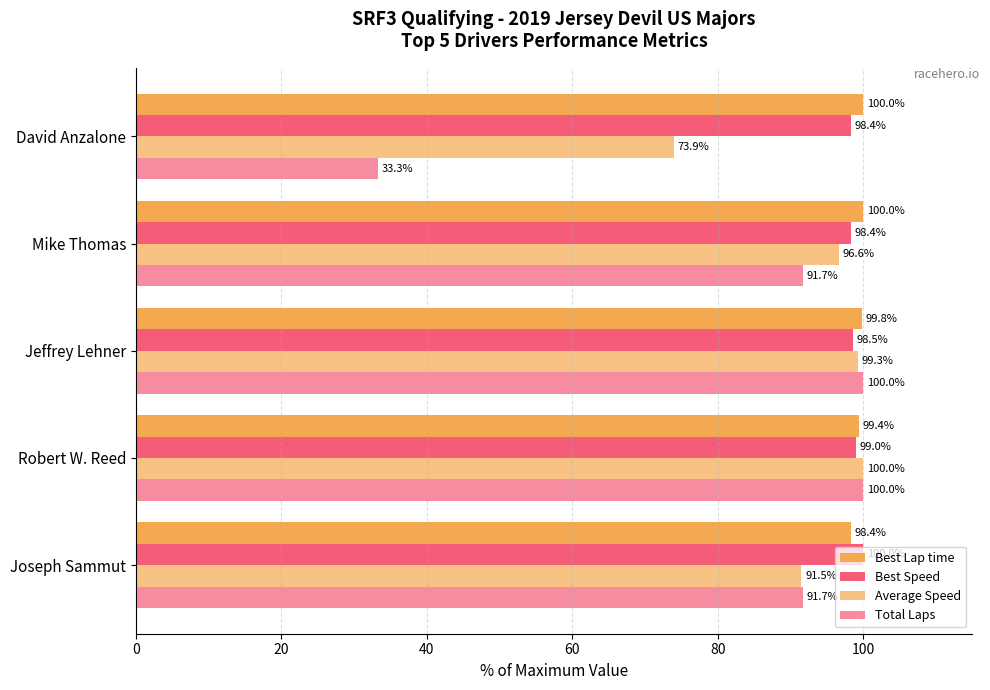

Count the number of categories in the chart.

5